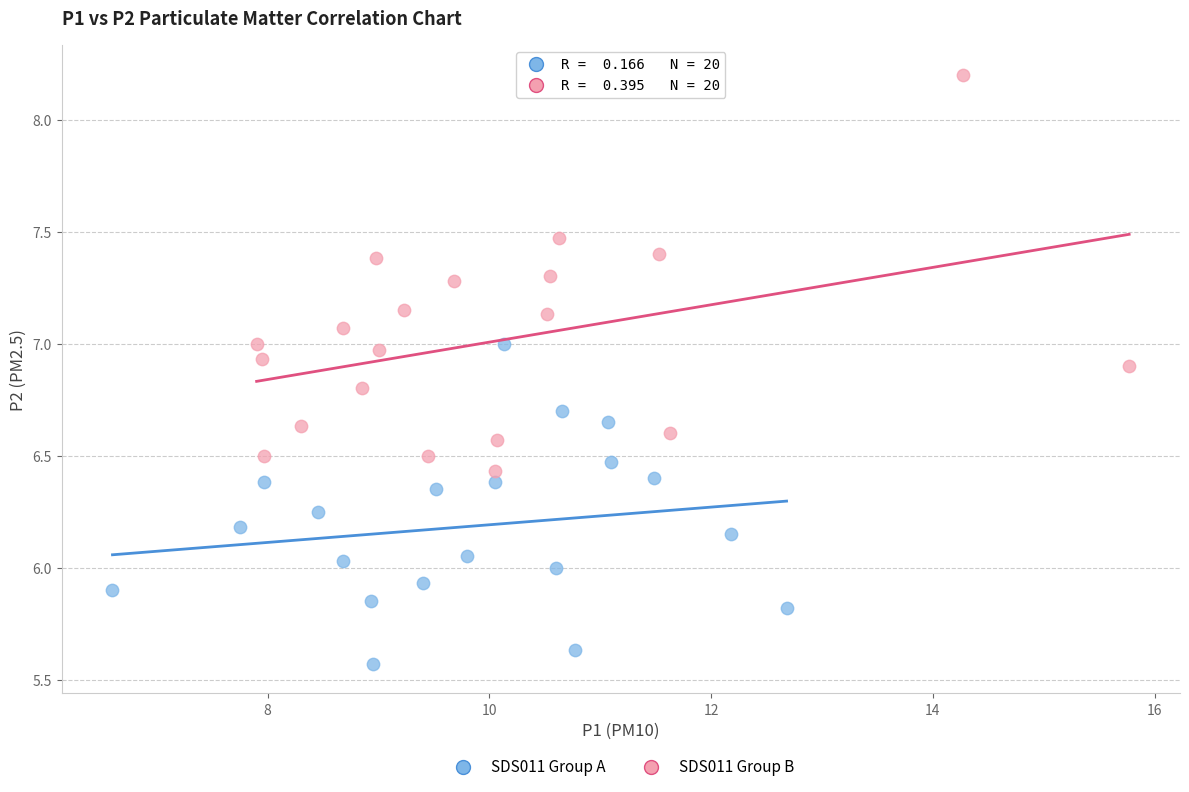

Which series reaches the maximum Y coordinate?

SDS011 Group B